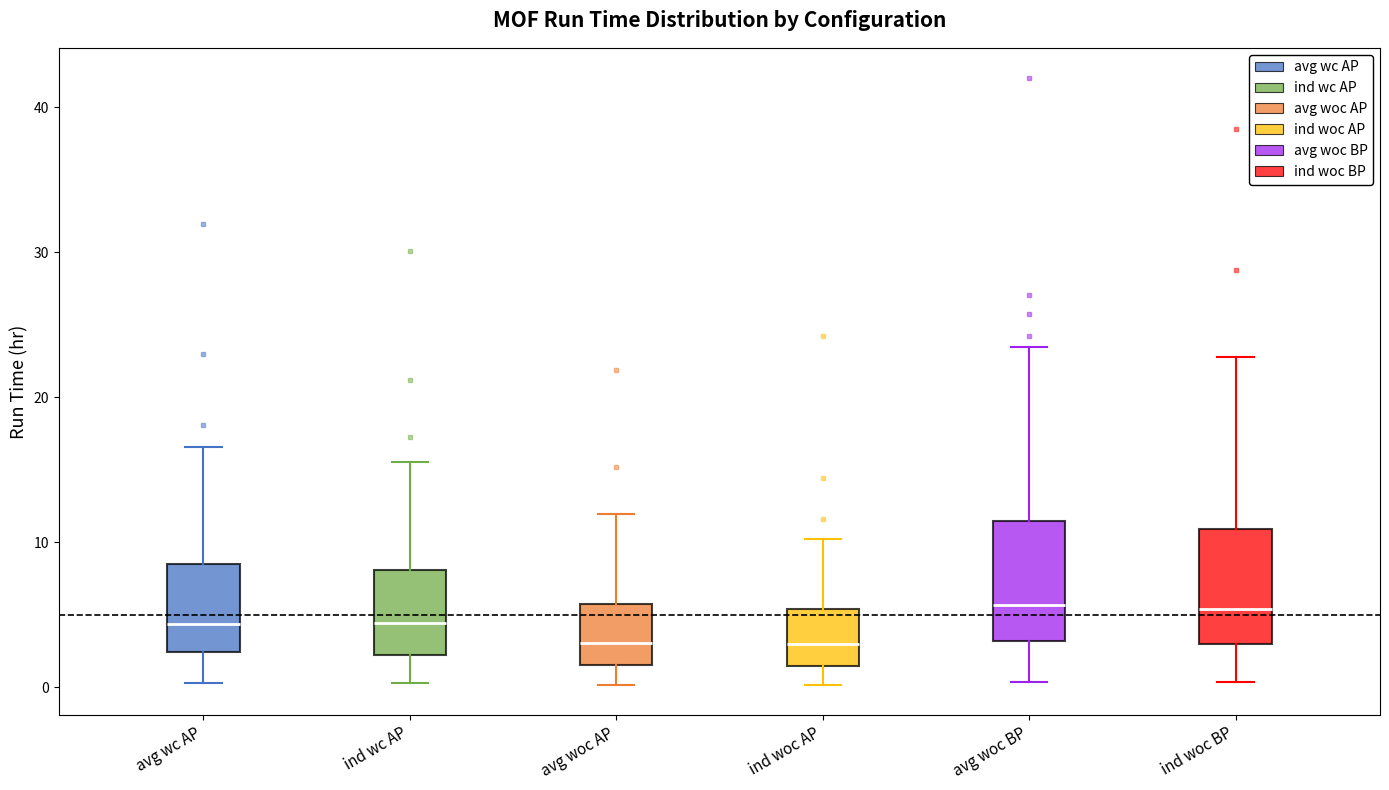

Reading left to right, transcribe this box plot: for each box, give where its median line is, the range the box spans, and where its two whiskers end, as read against the y-axis. The values are not printed on the chart, so give them approximately, as read against the axis.

avg wc AP: median 4, box 2 to 9, whiskers 0 to 17
ind wc AP: median 4, box 2 to 8, whiskers 0 to 16
avg woc AP: median 3, box 2 to 6, whiskers 0 to 12
ind woc AP: median 3, box 1 to 5, whiskers 0 to 10
avg woc BP: median 6, box 3 to 11, whiskers 0 to 23
ind woc BP: median 5, box 3 to 11, whiskers 0 to 23